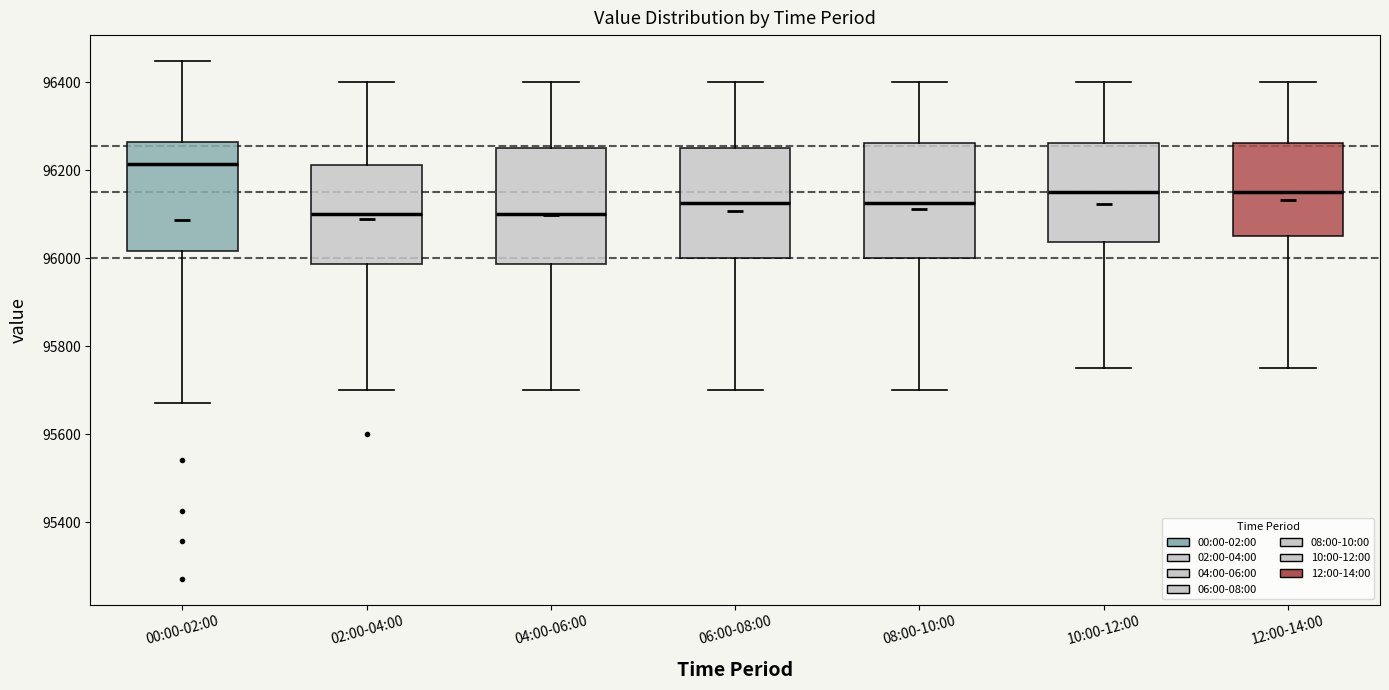

Reading left to right, read every box against the y-axis: the position of its median line, the range the box covers, and the ends of its whiskers. The values are not printed on the chart, so give them approximately, as read against the axis.

00:00-02:00: median 96220, box 96020 to 96260, whiskers 95680 to 96440
02:00-04:00: median 96100, box 95980 to 96220, whiskers 95700 to 96400
04:00-06:00: median 96100, box 95980 to 96260, whiskers 95700 to 96400
06:00-08:00: median 96120, box 96000 to 96260, whiskers 95700 to 96400
08:00-10:00: median 96120, box 96000 to 96260, whiskers 95700 to 96400
10:00-12:00: median 96160, box 96040 to 96260, whiskers 95760 to 96400
12:00-14:00: median 96160, box 96060 to 96260, whiskers 95760 to 96400